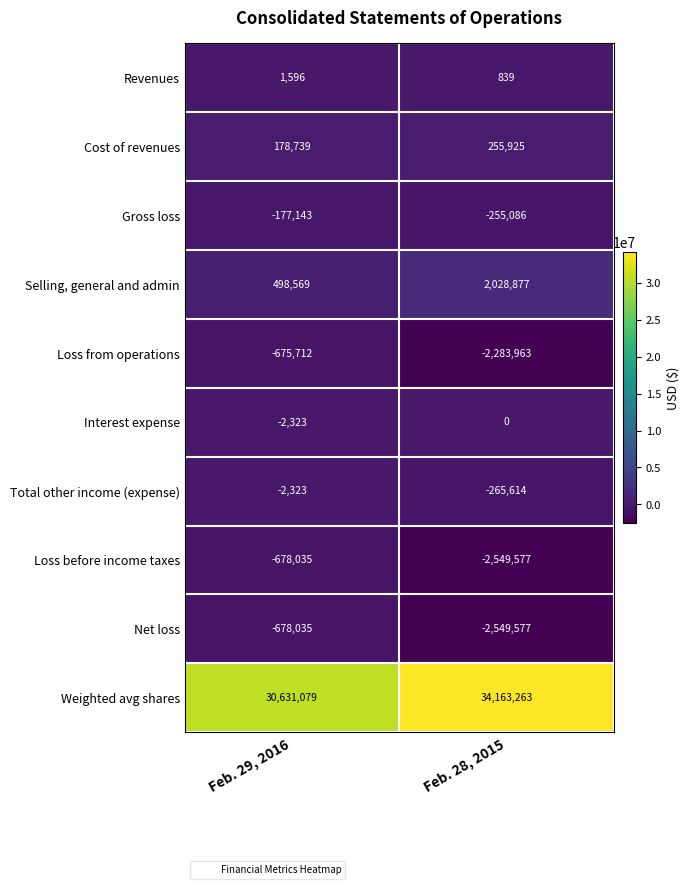

What is the total value across all series at Feb. 29, 2016?

29096412